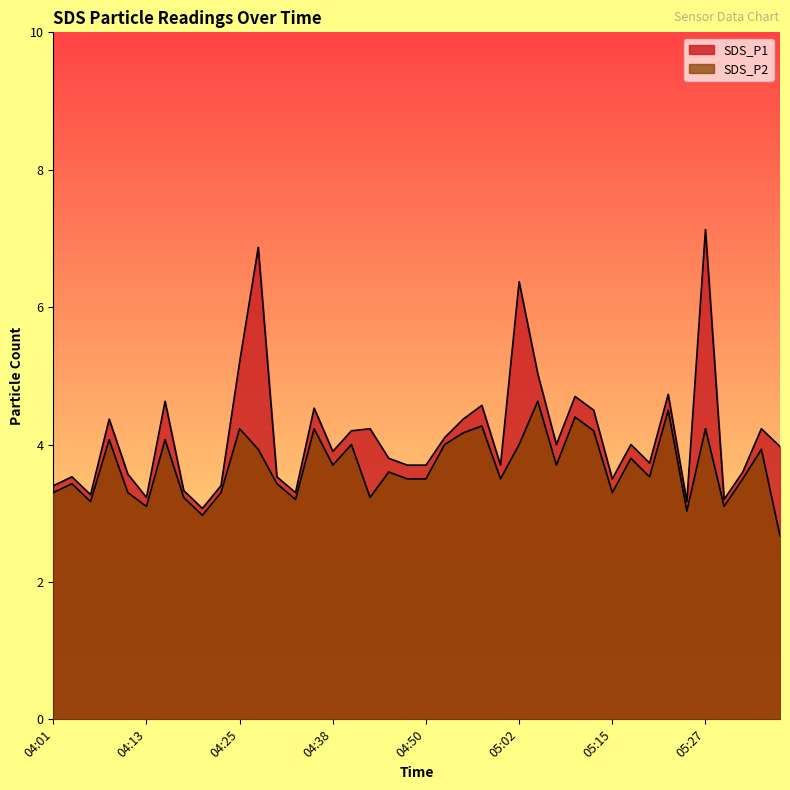

What is the label of the 4th point from the right?

05:29